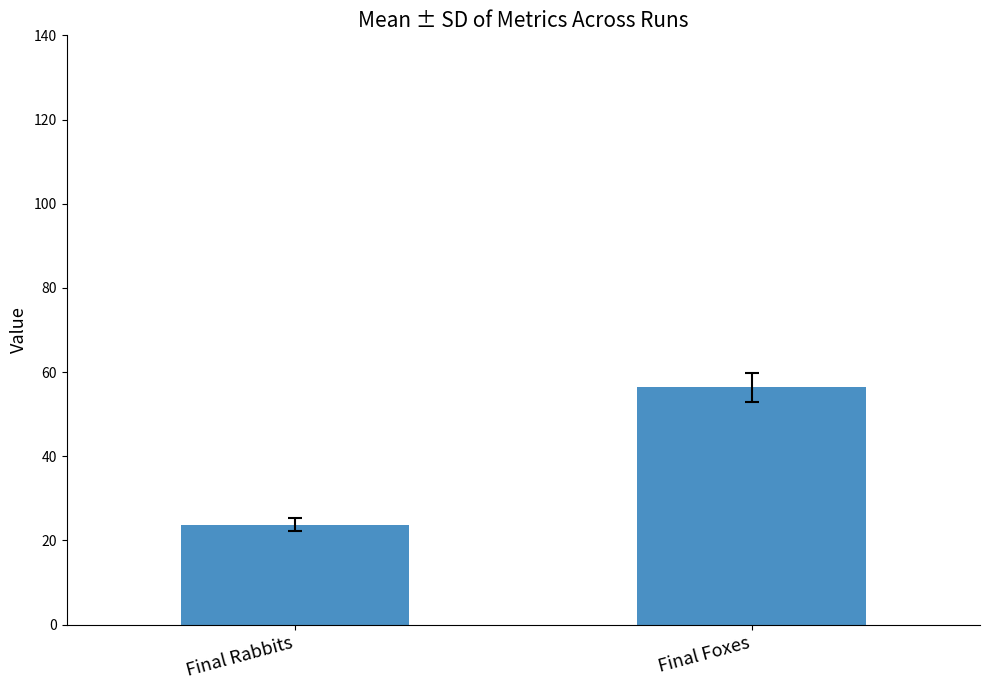

How many data points are above 56?

1